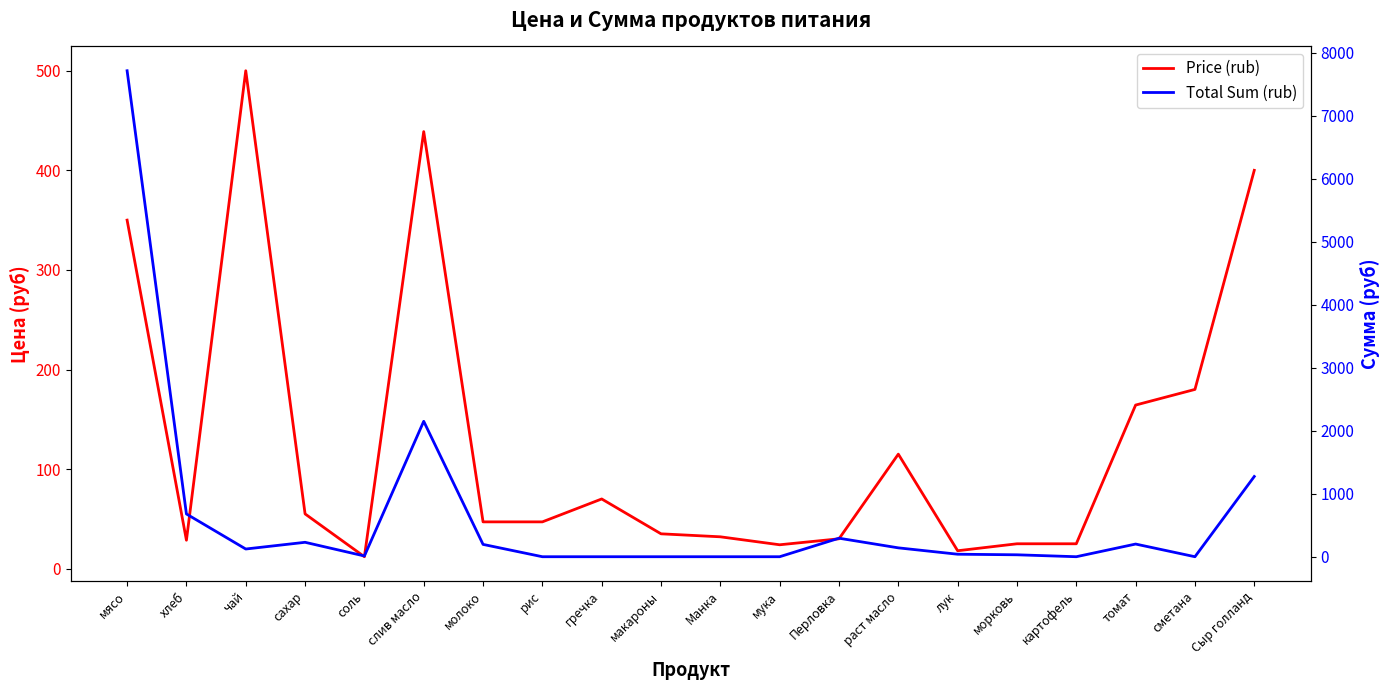

Count the number of categories in the chart.

20